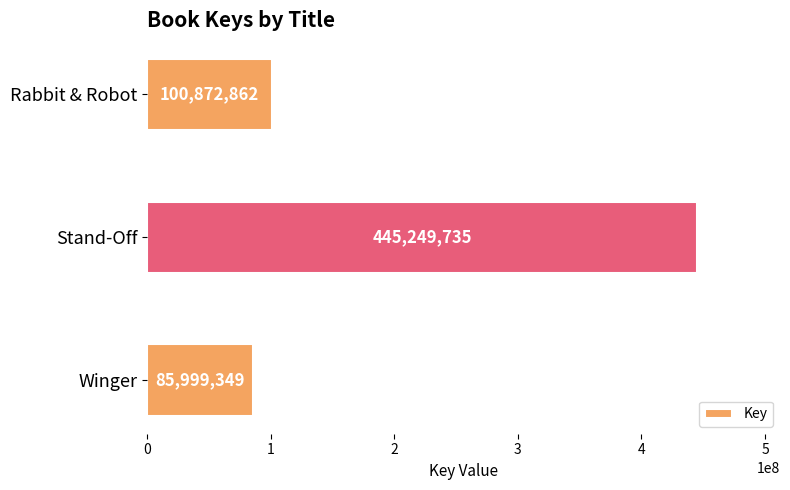

What value does the data have at Rabbit & Robot, to the nearest 50?

100872850